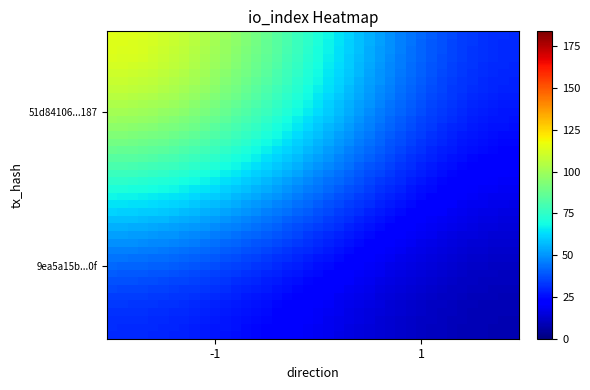

How many distinct data groups are displayed?

40